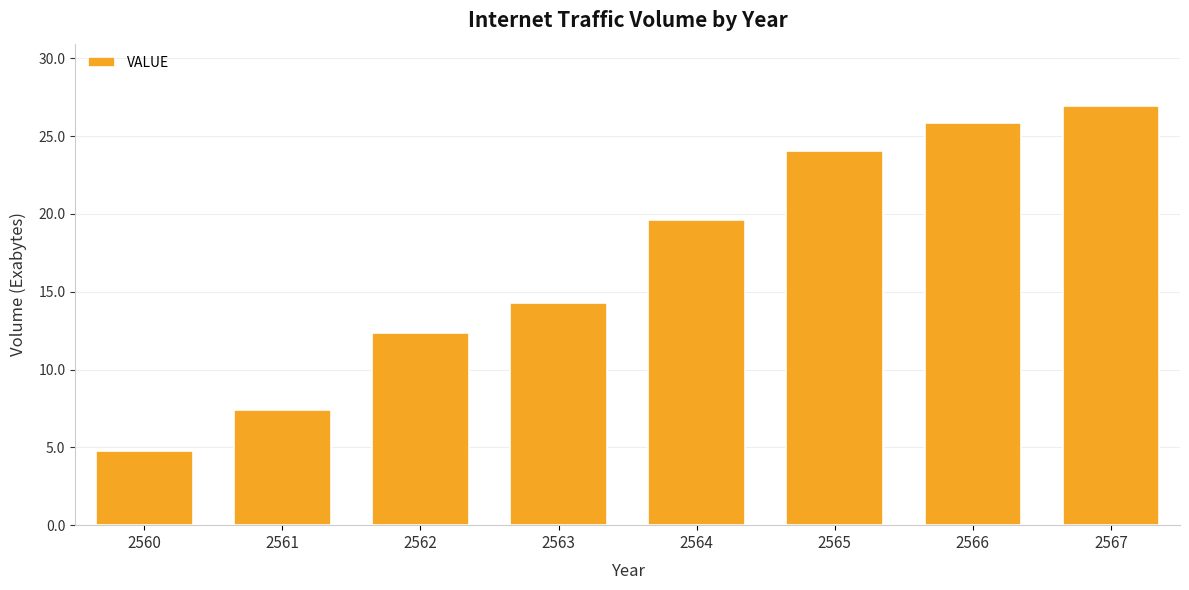

Reading left to right, transcribe all the data shown in this chart.

4.7	7.4	12.4	14.3	19.6	24.1	25.9	26.9